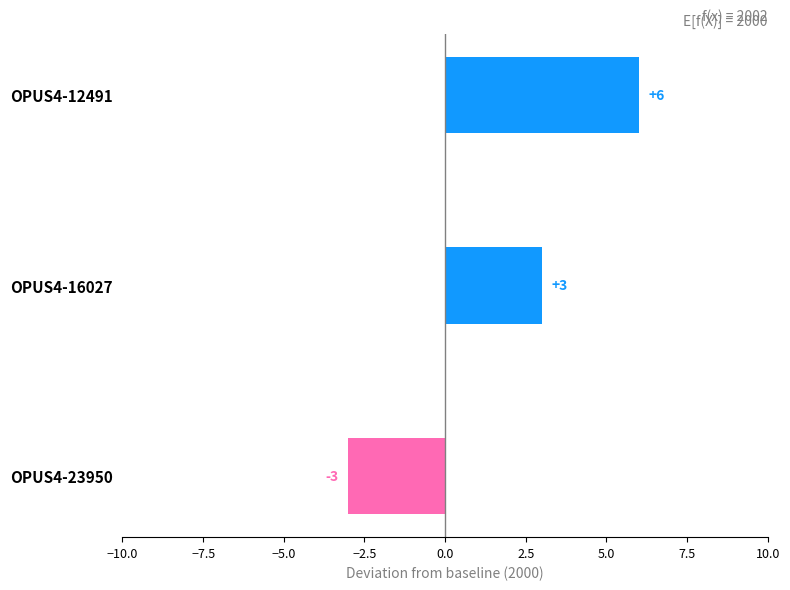

What is the difference between the maximum and minimum values?

9